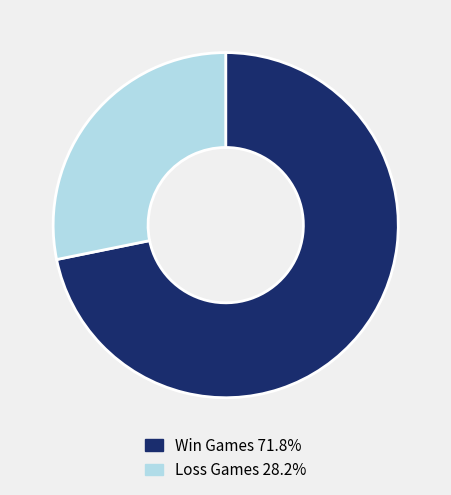

Approximately how many times larger is the value at Loss Games 28.2% compared to Win Games 71.8%?

0.4